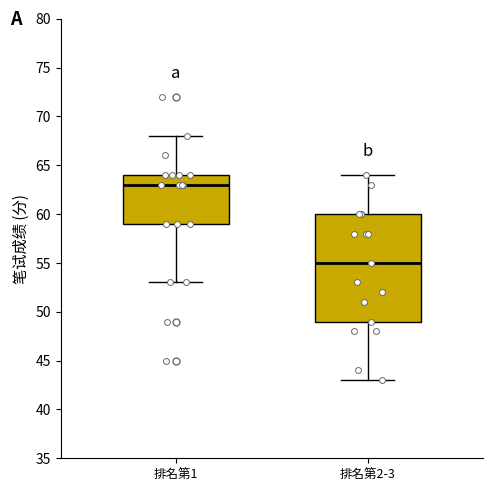

Reading left to right, transcribe this box plot: for each box, give where its median line is, the range the box spans, and where its two whiskers end, as read against the y-axis. The values are not printed on the chart, so give them approximately, as read against the axis.

排名第1: median 63, box 59 to 64, whiskers 53 to 68
排名第2-3: median 55, box 49 to 60, whiskers 43 to 64